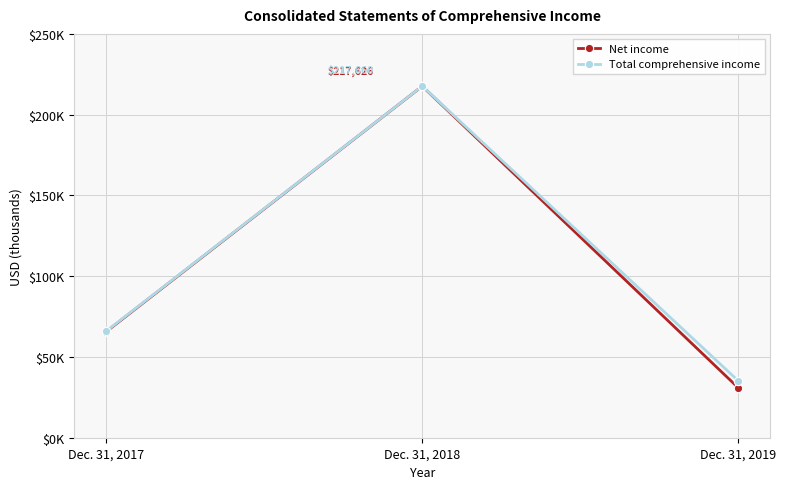

List the series in order of their overall mean, lowest first.

Net income, Total comprehensive income